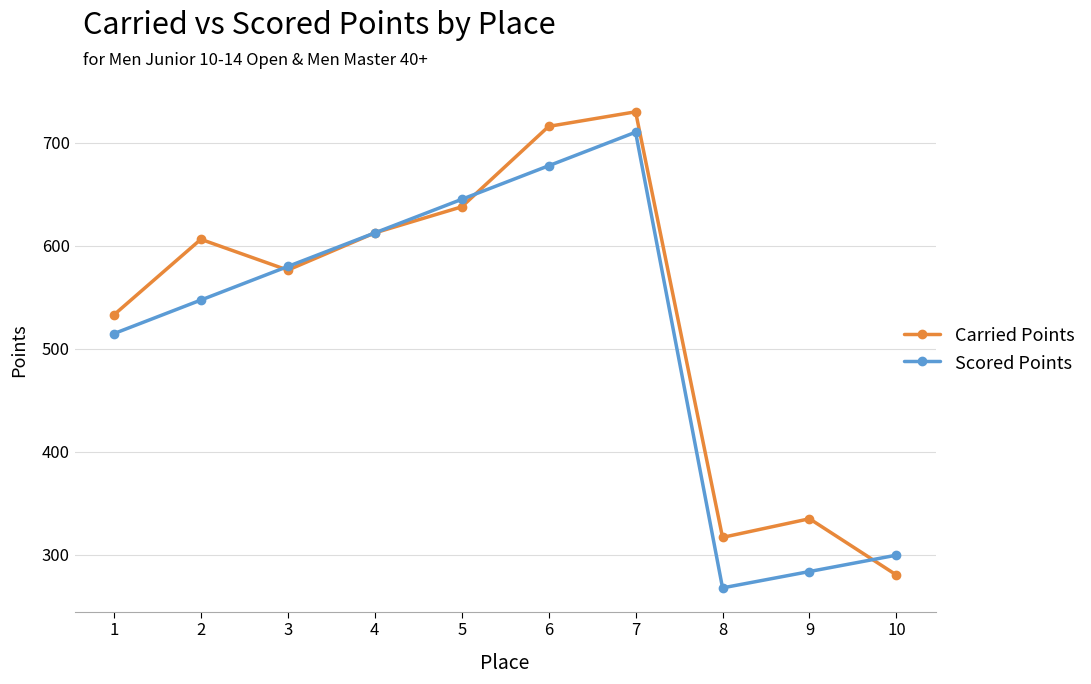

What is the value of the Carried Points point at the 10th from the left?

280.1